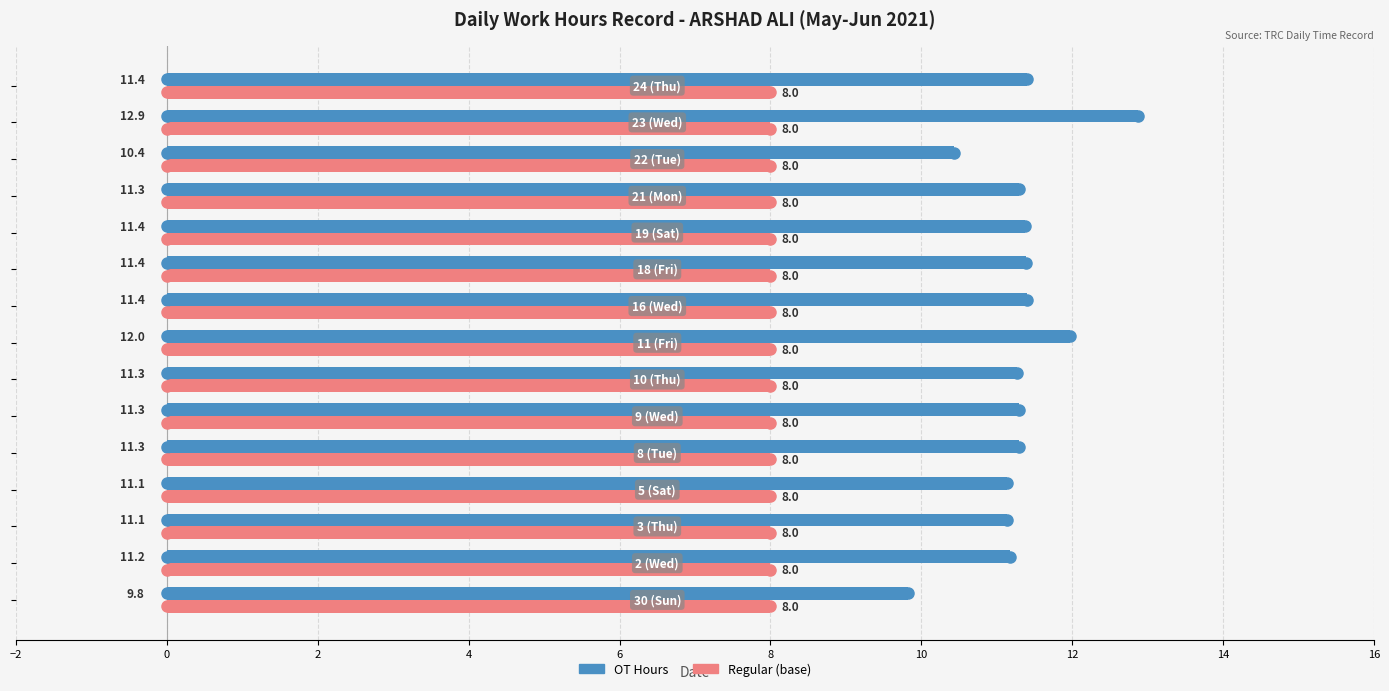

Which series has the largest range (max minus min)?

OT Hours